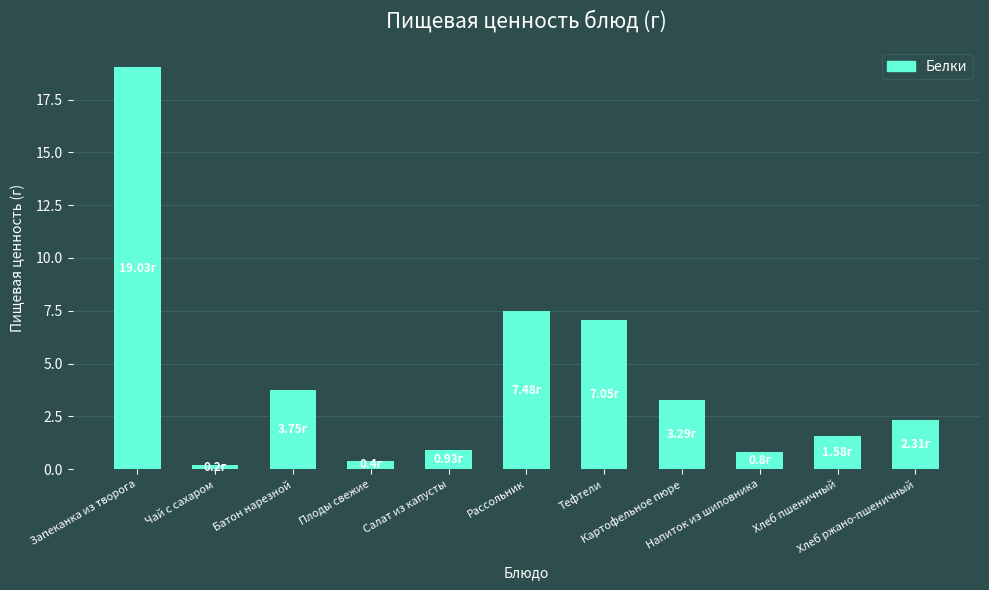

Which category has the highest value across all series?

Запеканка из творога